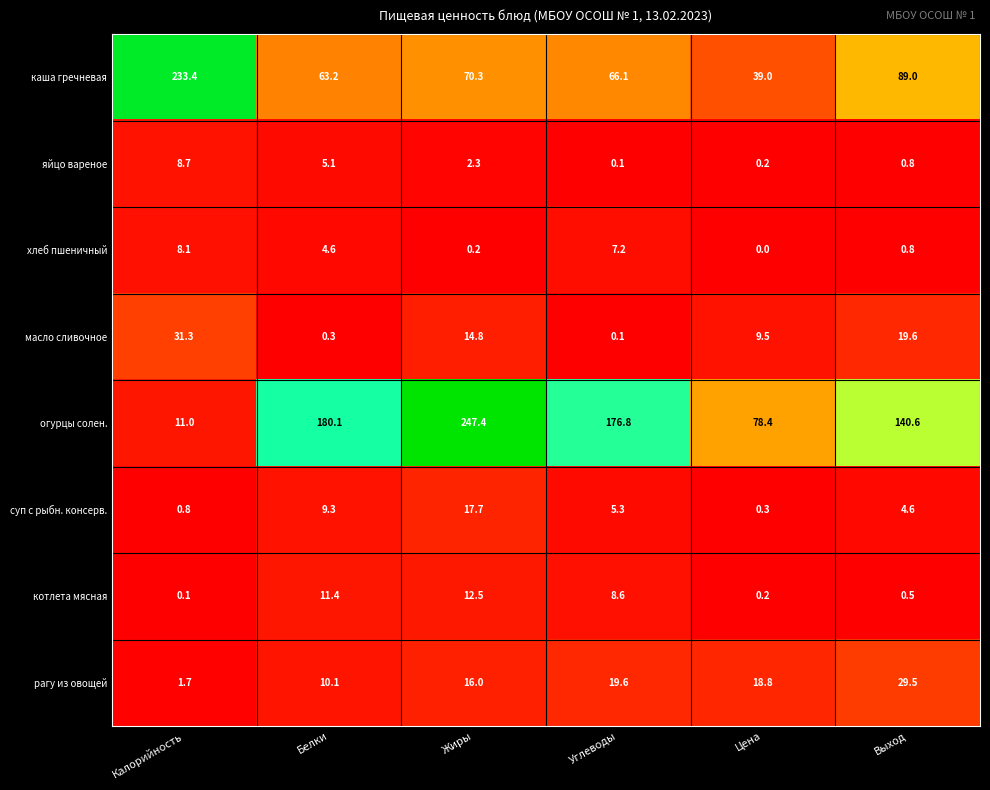

The рагу из овощей series shows 16.0 at Жиры. True or false?

True